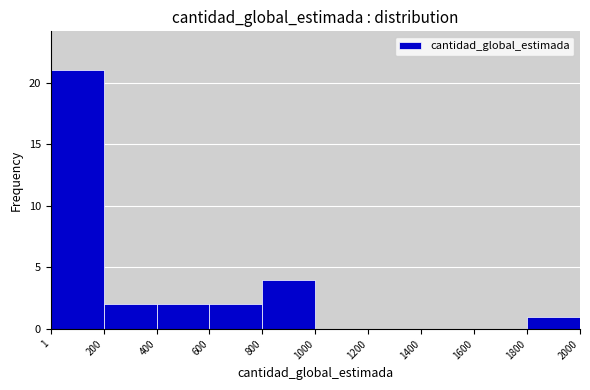

Reading left to right, list every bar in this chart as the range it spans on the x-axis followed by its height. The values are not printed on the chart, so give them approximately, as read against the axis.

1 to 200: 21
200 to 400: 2
400 to 600: 2
600 to 800: 2
800 to 1000: 4
1000 to 1200: 0
1200 to 1400: 0
1400 to 1600: 0
1600 to 1800: 0
1800 to 2000: 1